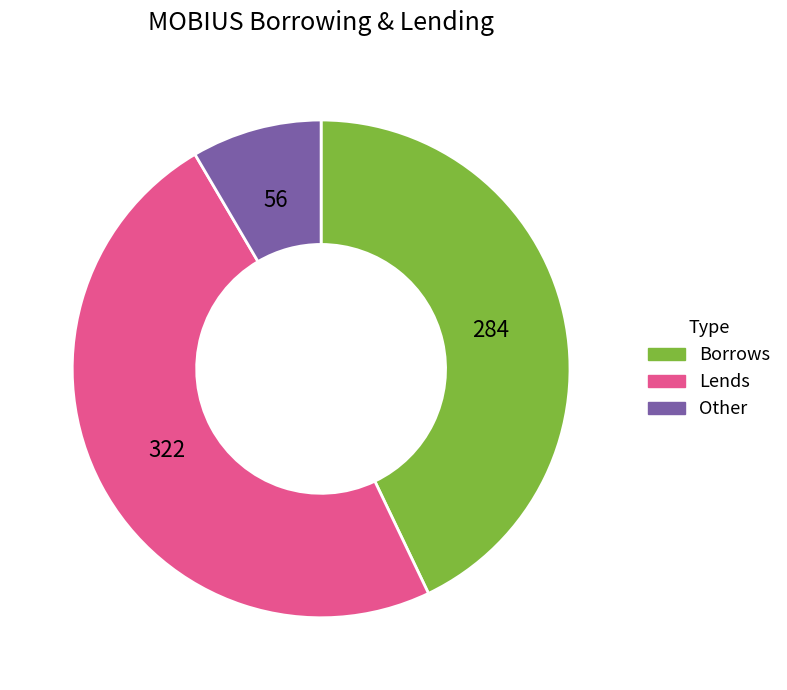

Is there any slice that represents more than half of the pie?

No